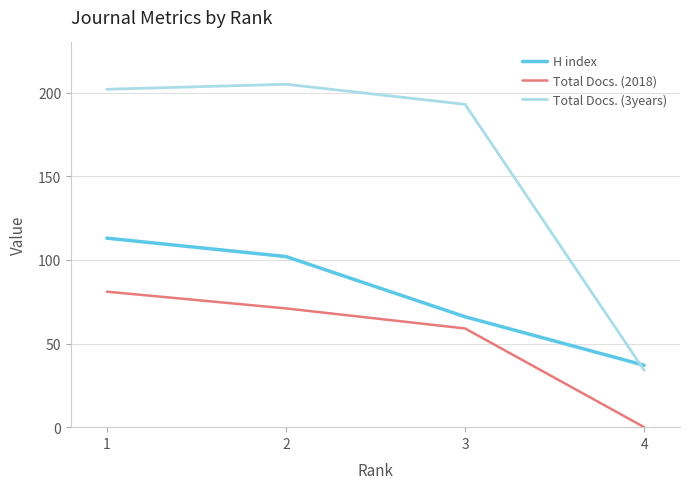

What is the sum of all Total Docs. (2018) values?

211